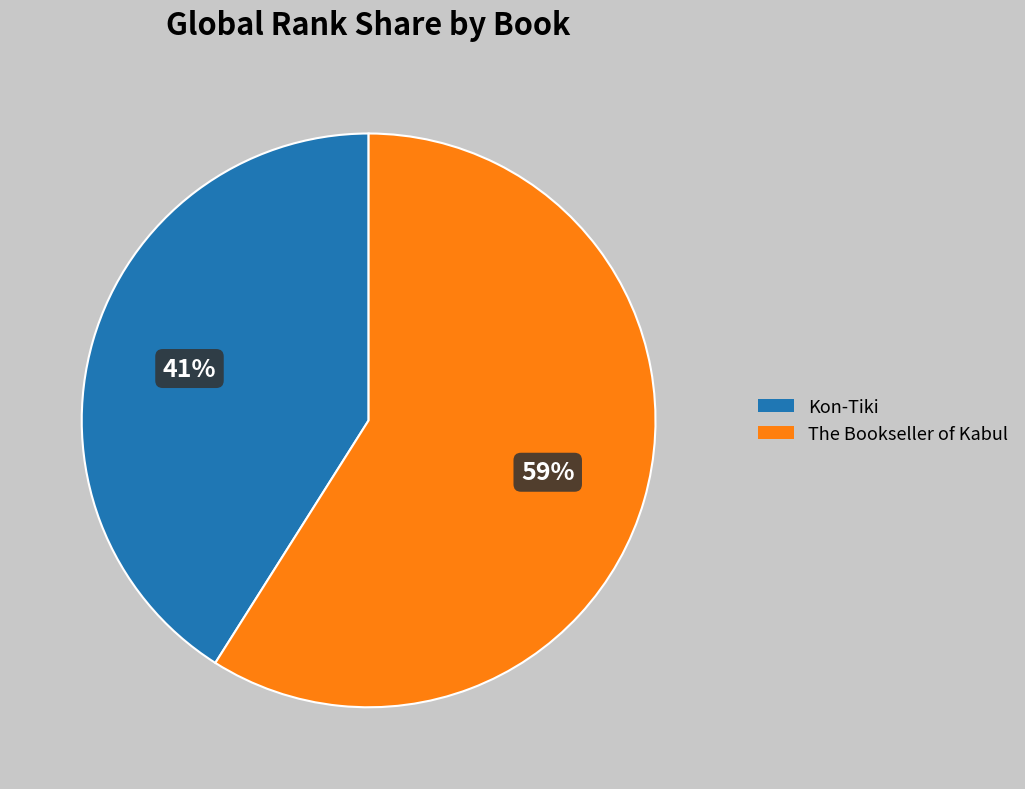

What is the smallest slice in the pie chart?

Kon-Tiki